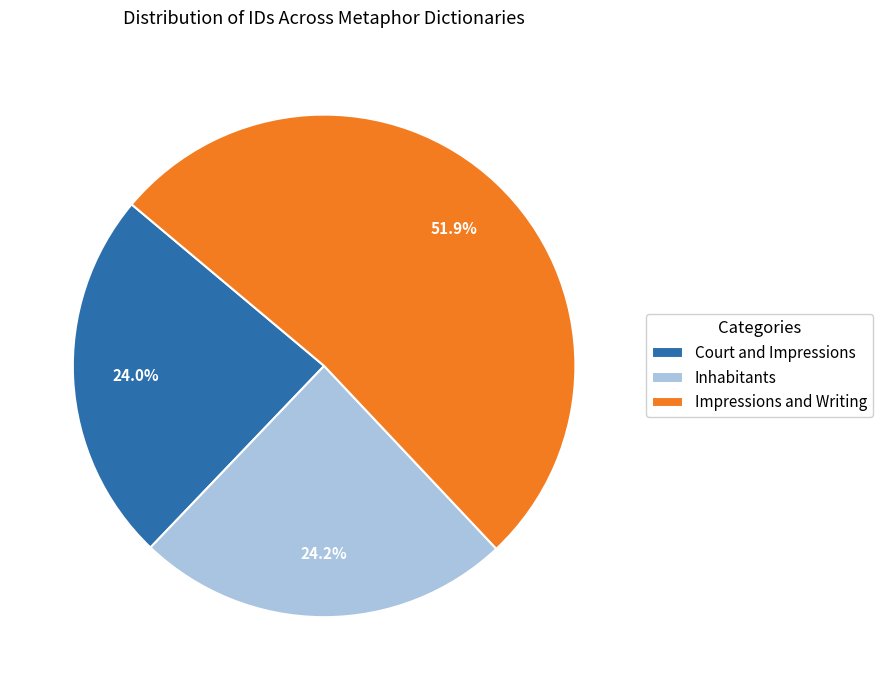

Count the number of slices in the pie.

3